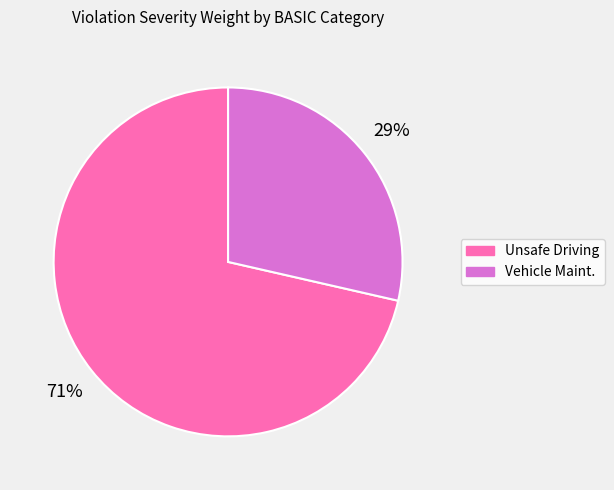

Count the number of slices in the pie.

2